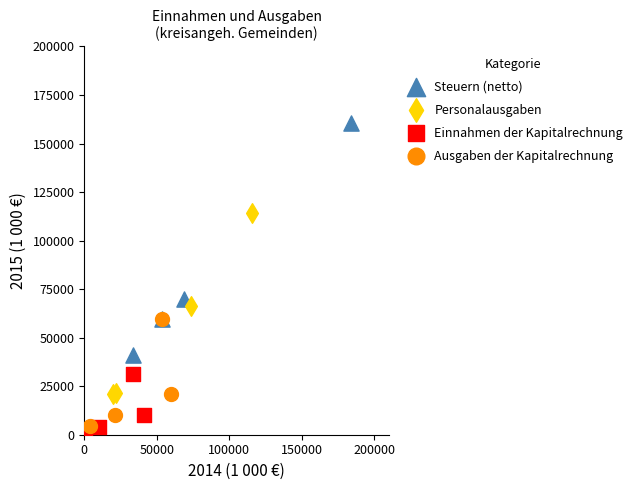

Which series contains the highest Y value?

Steuern (netto)